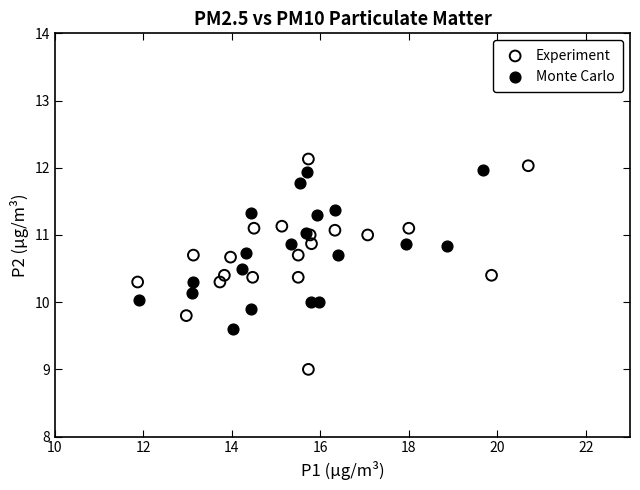

Which series has the largest Y range (max minus min)?

Experiment